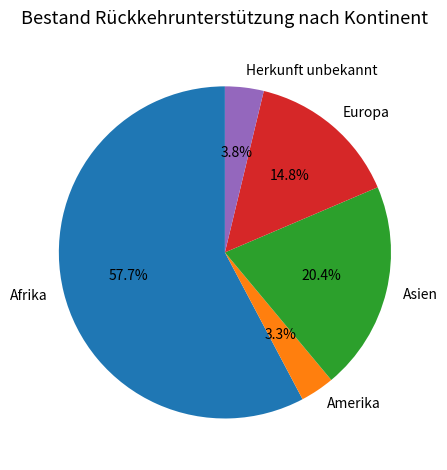

Which slice is the largest?

Afrika